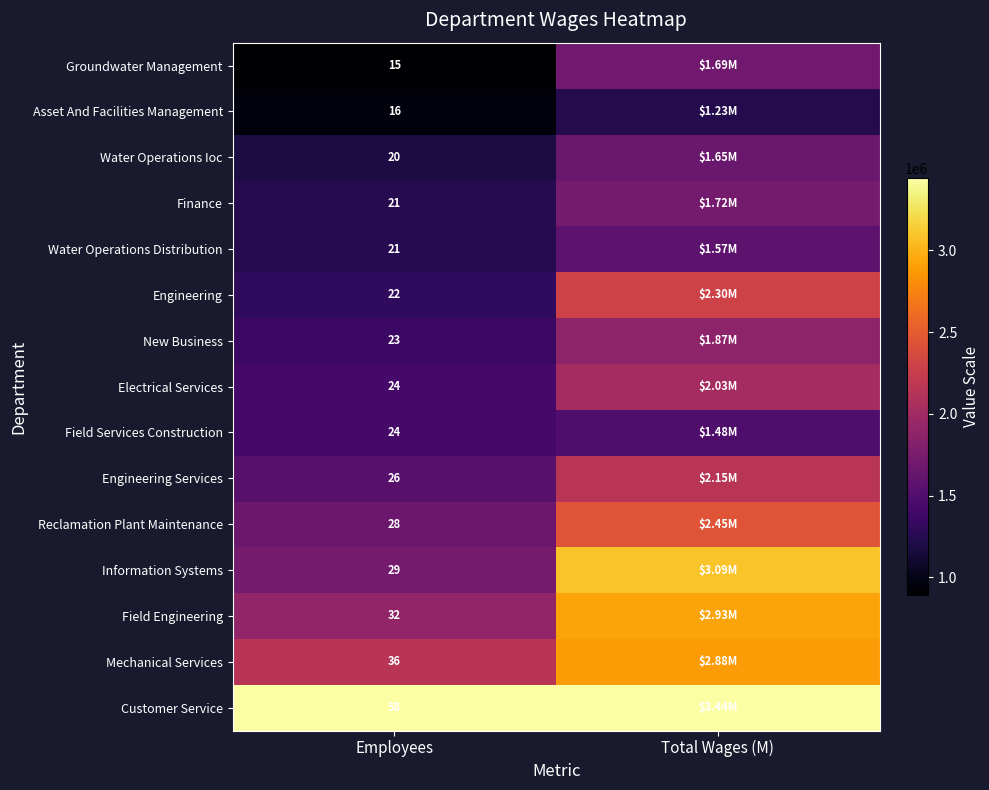

The value of Field Engineering at Total Wages (M) is 2931431.0. True or false?

True